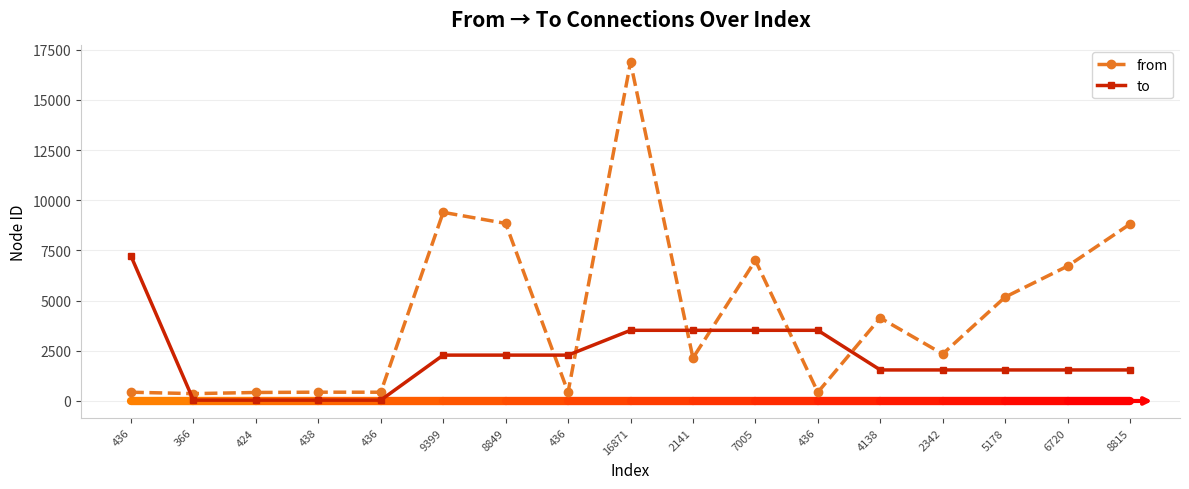

At which label does to first exceed 1546?

436